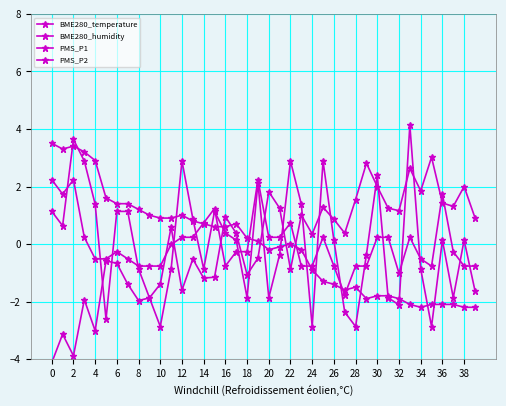

What is the minimum value shown in the chart?

-4.1